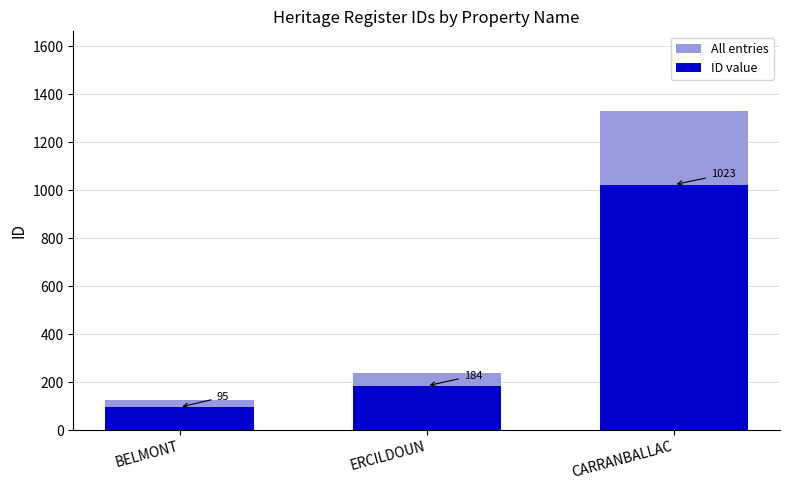

True or false: All entries has a value of 318.4 at ERCILDOUN.

False